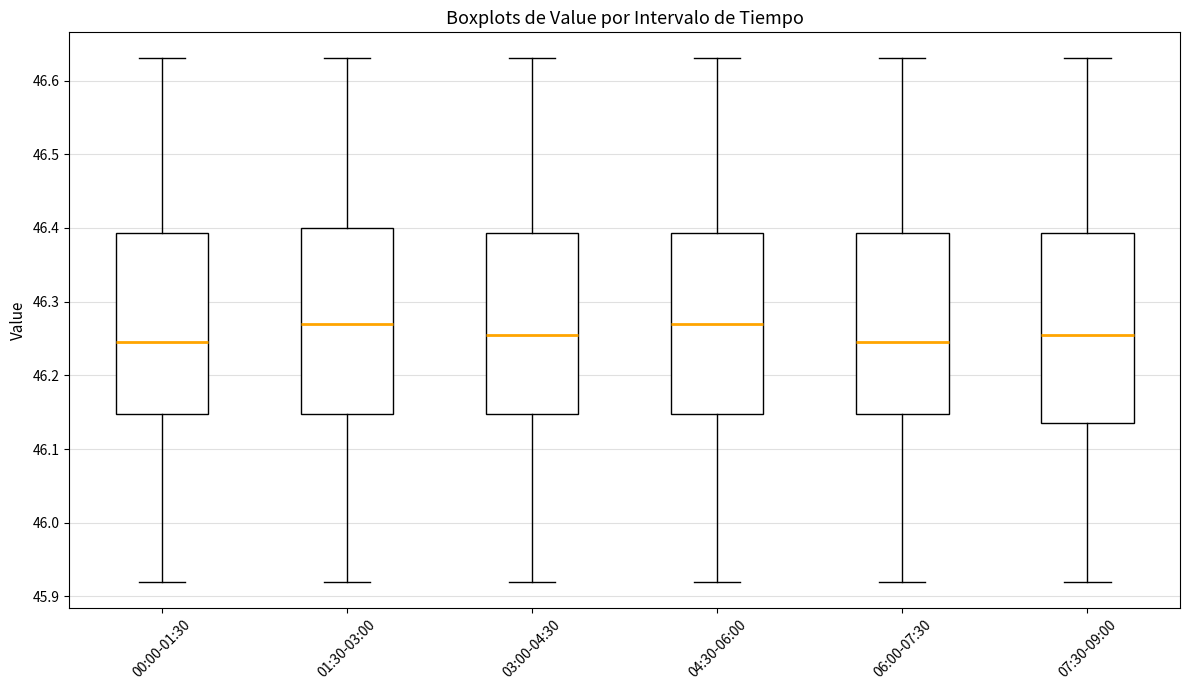

Reading left to right, read every box against the y-axis: the position of its median line, the range the box covers, and the ends of its whiskers. The values are not printed on the chart, so give them approximately, as read against the axis.

00:00-01:30: median 46.25, box 46.15 to 46.39, whiskers 45.92 to 46.63
01:30-03:00: median 46.27, box 46.15 to 46.40, whiskers 45.92 to 46.63
03:00-04:30: median 46.26, box 46.15 to 46.39, whiskers 45.92 to 46.63
04:30-06:00: median 46.27, box 46.15 to 46.39, whiskers 45.92 to 46.63
06:00-07:30: median 46.25, box 46.15 to 46.39, whiskers 45.92 to 46.63
07:30-09:00: median 46.26, box 46.14 to 46.39, whiskers 45.92 to 46.63